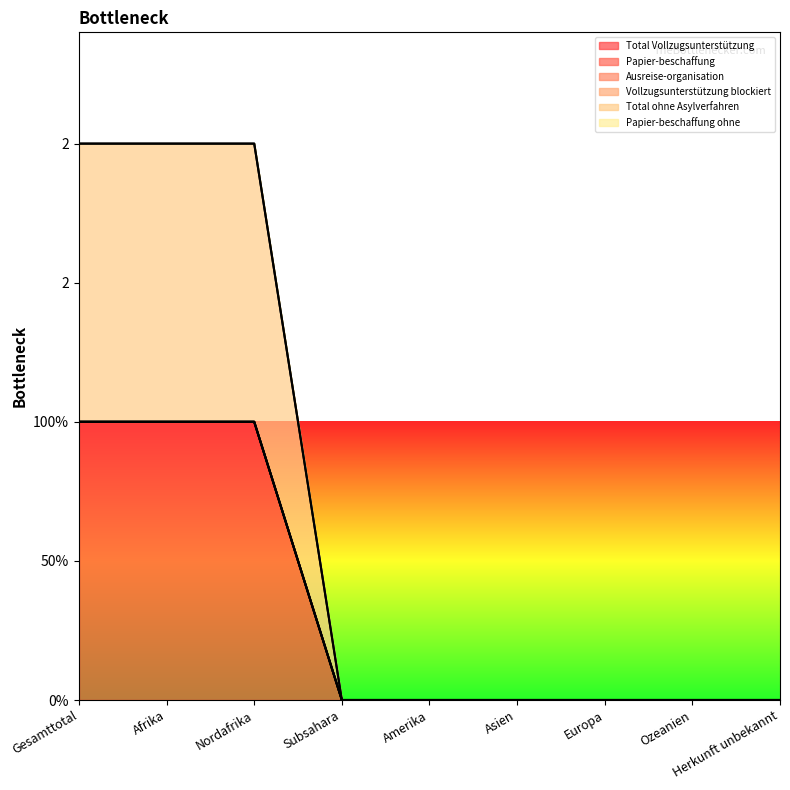

List the labels in order of Total ohne Asylverfahren value, smallest first.

Subsahara, Amerika, Asien, Europa, Ozeanien, Herkunft unbekannt, Gesamttotal, Afrika, Nordafrika